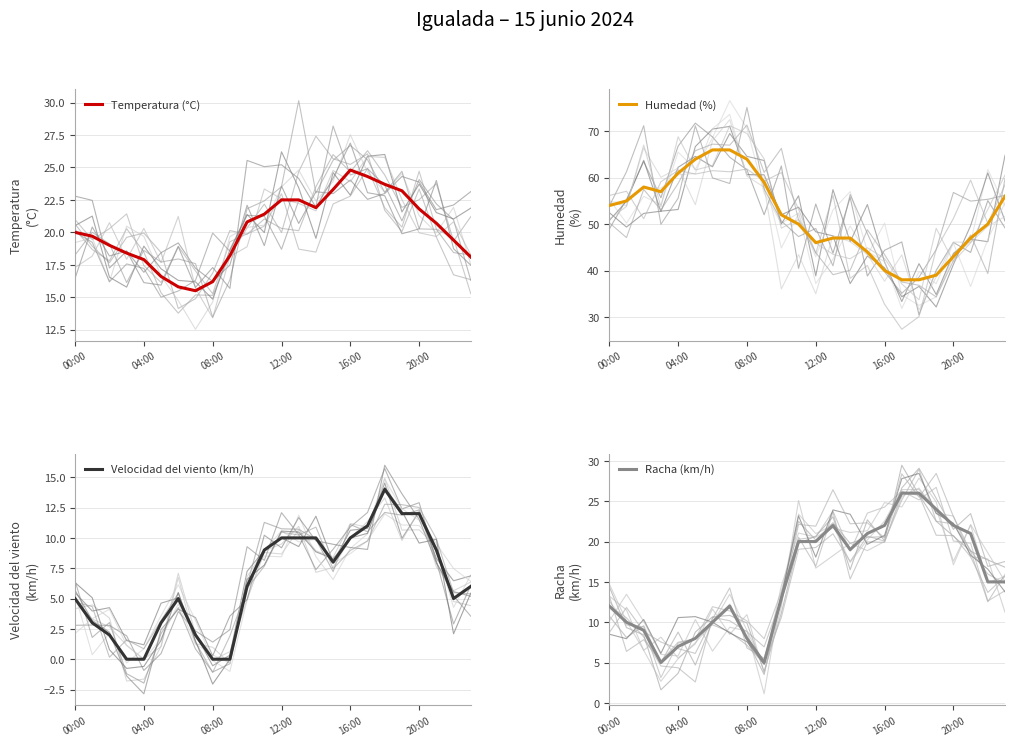

At which label does Temperatura (°C) reach its peak?

16:00